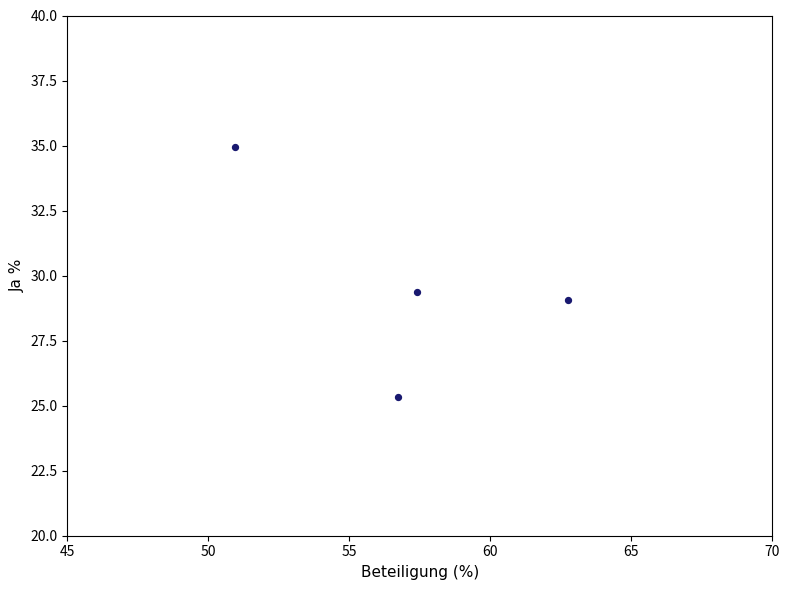

What Y value in the scatter plot is closest to 30?

29.4